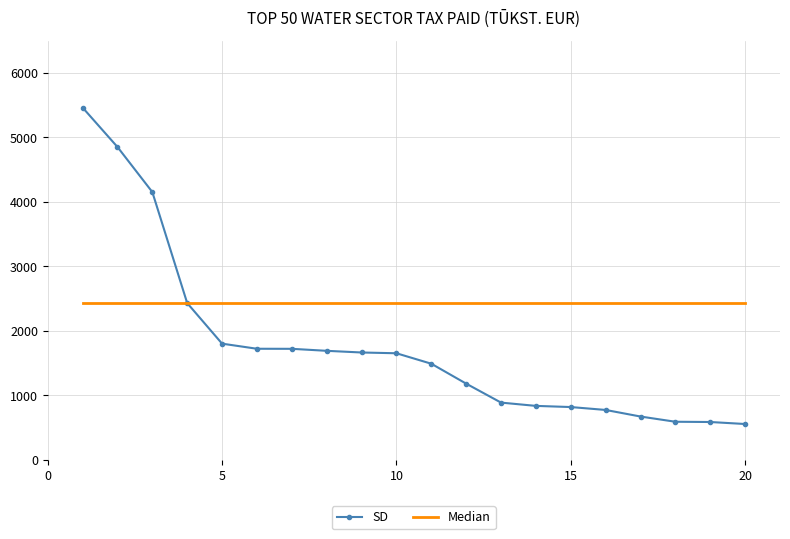

Which series has the widest spread of values?

SD